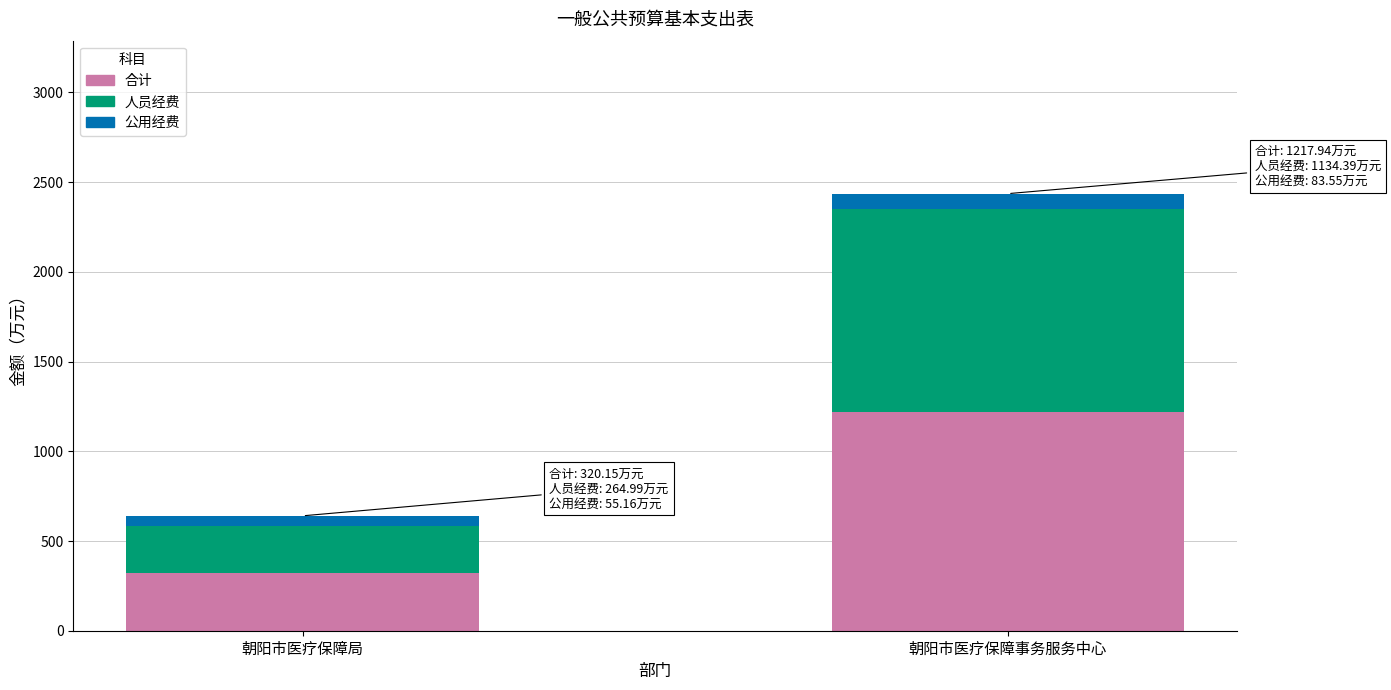

What value does the 合计 series have at 朝阳市医疗保障事务服务中心?

1217.9